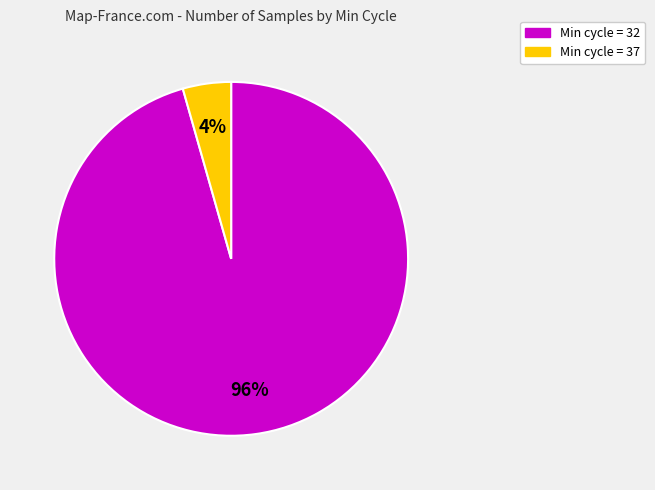

How many segments does this pie chart have?

2